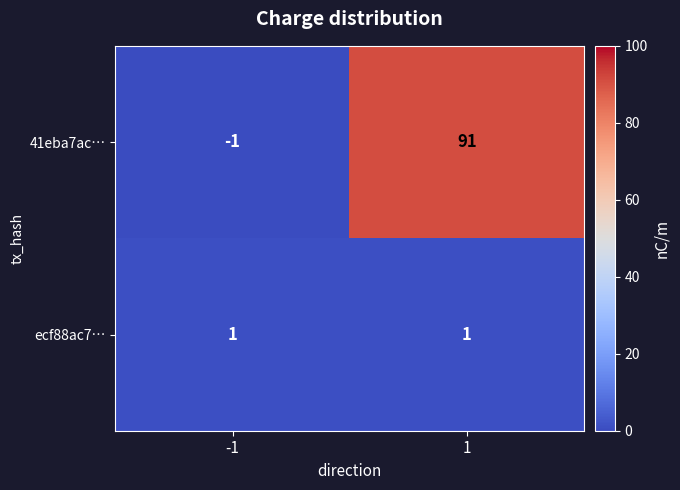

What is the highest value of the 41eba7ac… series?

91